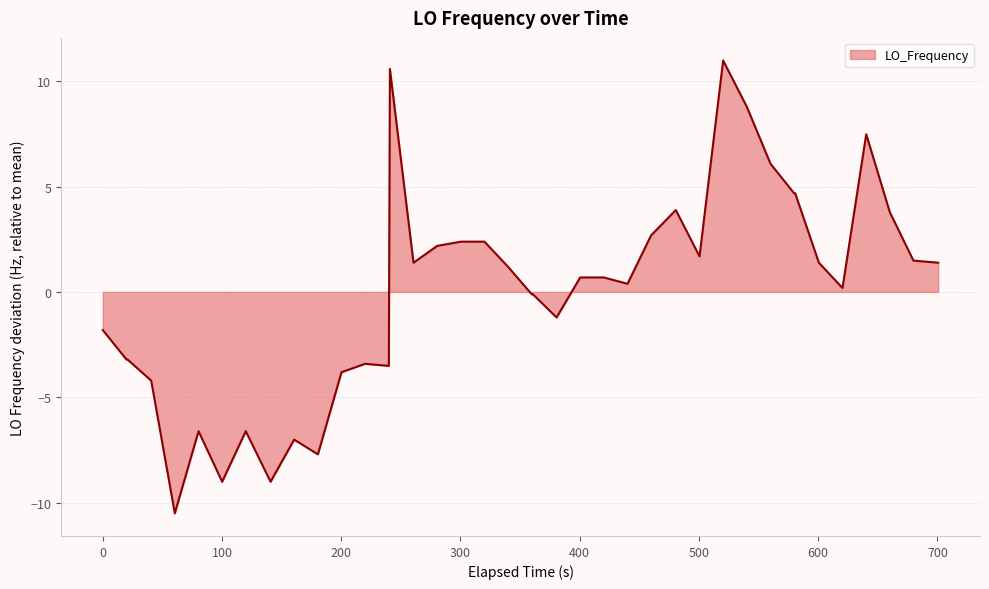

What is the minimum value shown in the chart?

-10.5